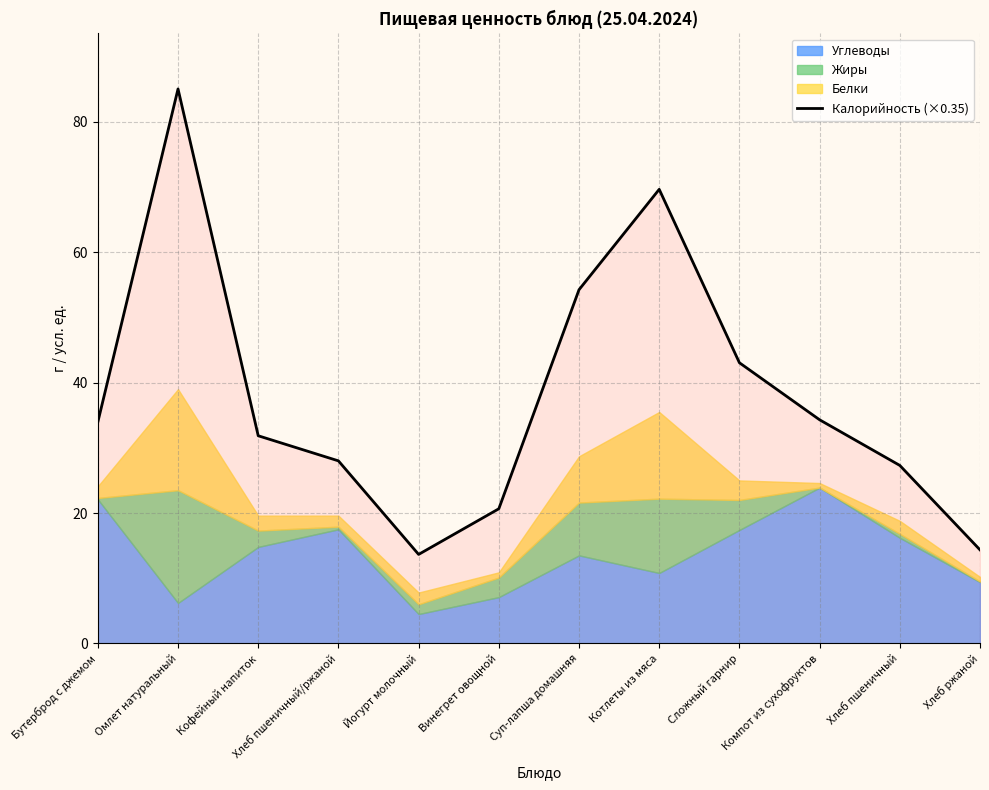

List the labels in order of value, largest first.

Омлет натуральный, Котлеты из мяса, Суп-лапша домашняя, Сложный гарнир, Компот из сухофруктов, Бутерброд с джемом, Кофейный напиток, Хлеб пшеничный/ржаной, Хлеб пшеничный, Винегрет овощной, Хлеб ржаной, Йогурт молочный